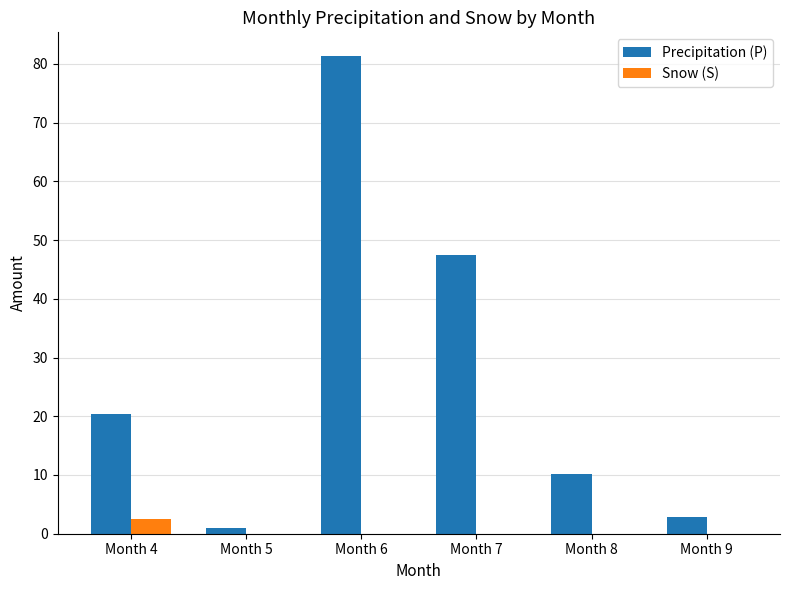

At which label does Precipitation (P) reach its peak?

Month 6